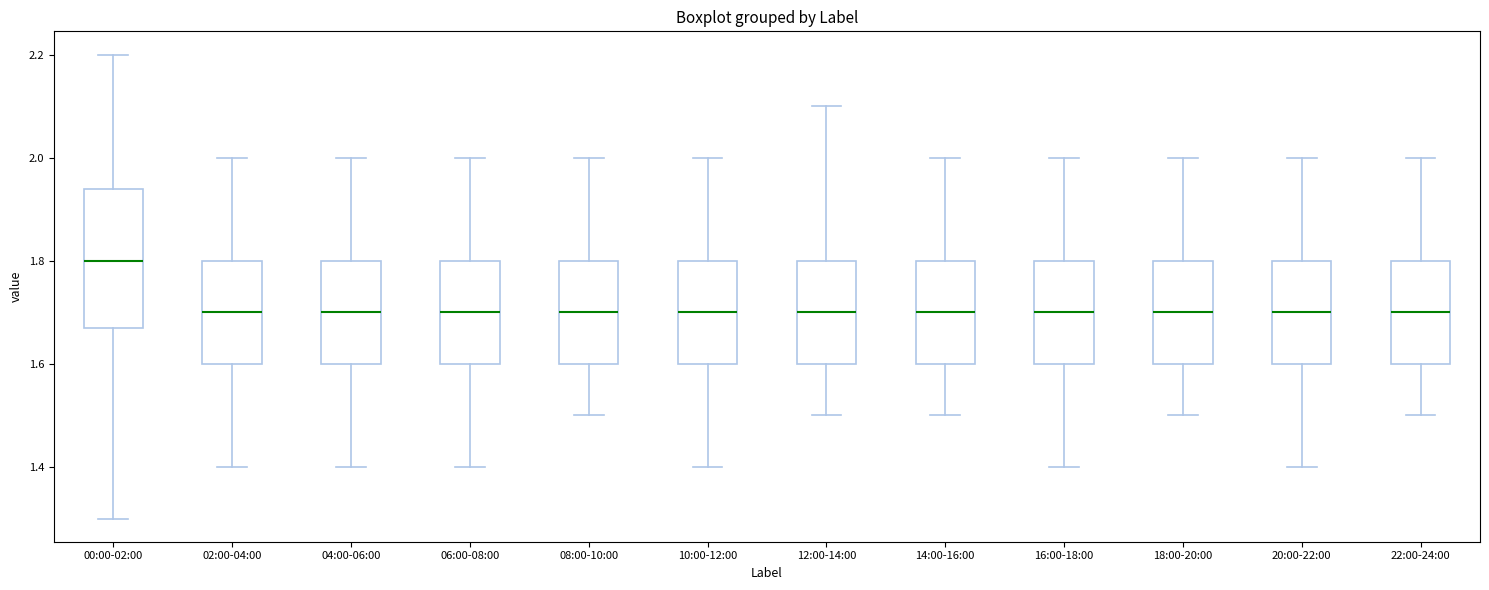

Reading left to right, read every box against the y-axis: the position of its median line, the range the box covers, and the ends of its whiskers. The values are not printed on the chart, so give them approximately, as read against the axis.

00:00-02:00: median 1.80, box 1.68 to 1.94, whiskers 1.30 to 2.20
02:00-04:00: median 1.70, box 1.60 to 1.80, whiskers 1.40 to 2.00
04:00-06:00: median 1.70, box 1.60 to 1.80, whiskers 1.40 to 2.00
06:00-08:00: median 1.70, box 1.60 to 1.80, whiskers 1.40 to 2.00
08:00-10:00: median 1.70, box 1.60 to 1.80, whiskers 1.50 to 2.00
10:00-12:00: median 1.70, box 1.60 to 1.80, whiskers 1.40 to 2.00
12:00-14:00: median 1.70, box 1.60 to 1.80, whiskers 1.50 to 2.10
14:00-16:00: median 1.70, box 1.60 to 1.80, whiskers 1.50 to 2.00
16:00-18:00: median 1.70, box 1.60 to 1.80, whiskers 1.40 to 2.00
18:00-20:00: median 1.70, box 1.60 to 1.80, whiskers 1.50 to 2.00
20:00-22:00: median 1.70, box 1.60 to 1.80, whiskers 1.40 to 2.00
22:00-24:00: median 1.70, box 1.60 to 1.80, whiskers 1.50 to 2.00